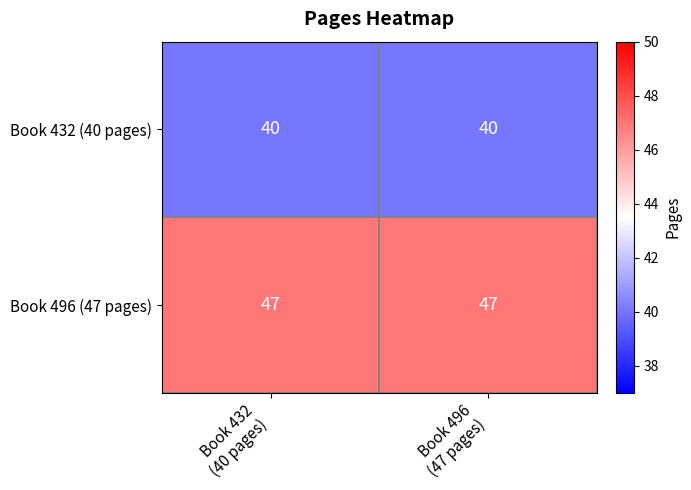

What is the maximum value for Book 496 (47 pages)?

47